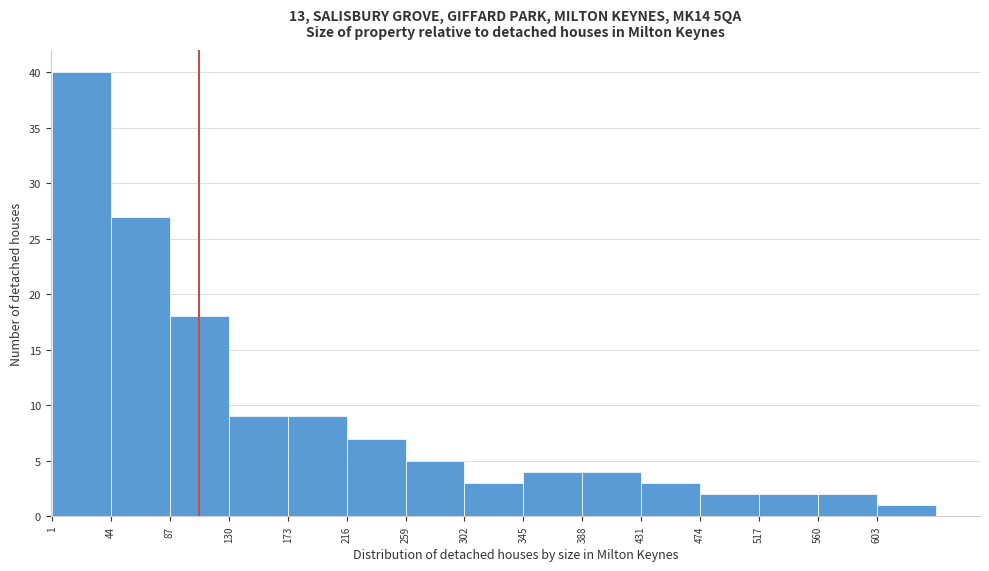

Reading left to right, transcribe this chart: for each bar, give the range it covers on the x-axis and its height. Neither the bar edges nor the heights are printed on the chart, so give them approximately, as read against the axes.

1 to 44: 40
44 to 87: 27
87 to 130: 18
130 to 173: 9
173 to 216: 9
216 to 259: 7
259 to 302: 5
302 to 345: 3
345 to 388: 4
388 to 431: 4
431 to 474: 3
474 to 517: 2
517 to 560: 2
560 to 603: 2
603 to 646: 1